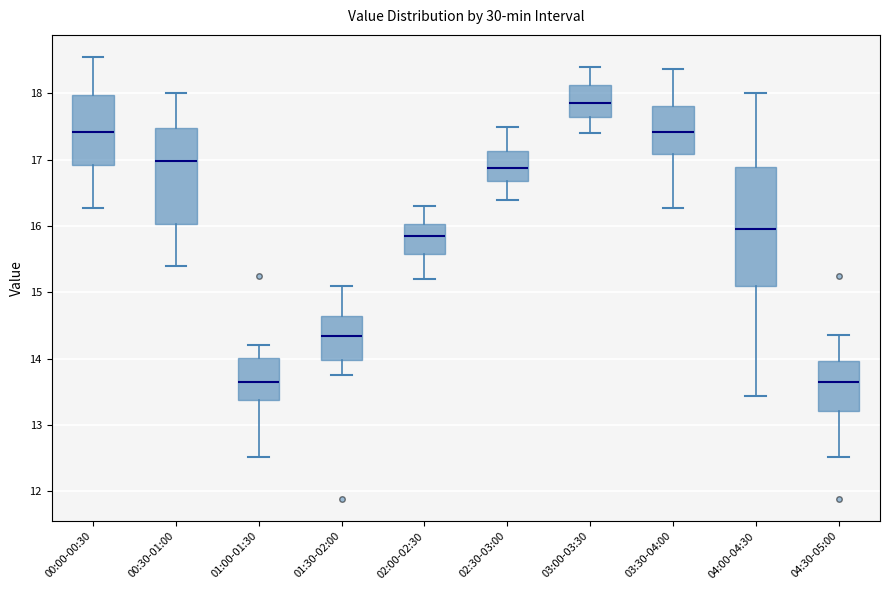

Where does the median line of the box for 02:30-03:00 sit on the y-axis? The values are not printed on the chart, so give them approximately, as read against the axis.

16.9